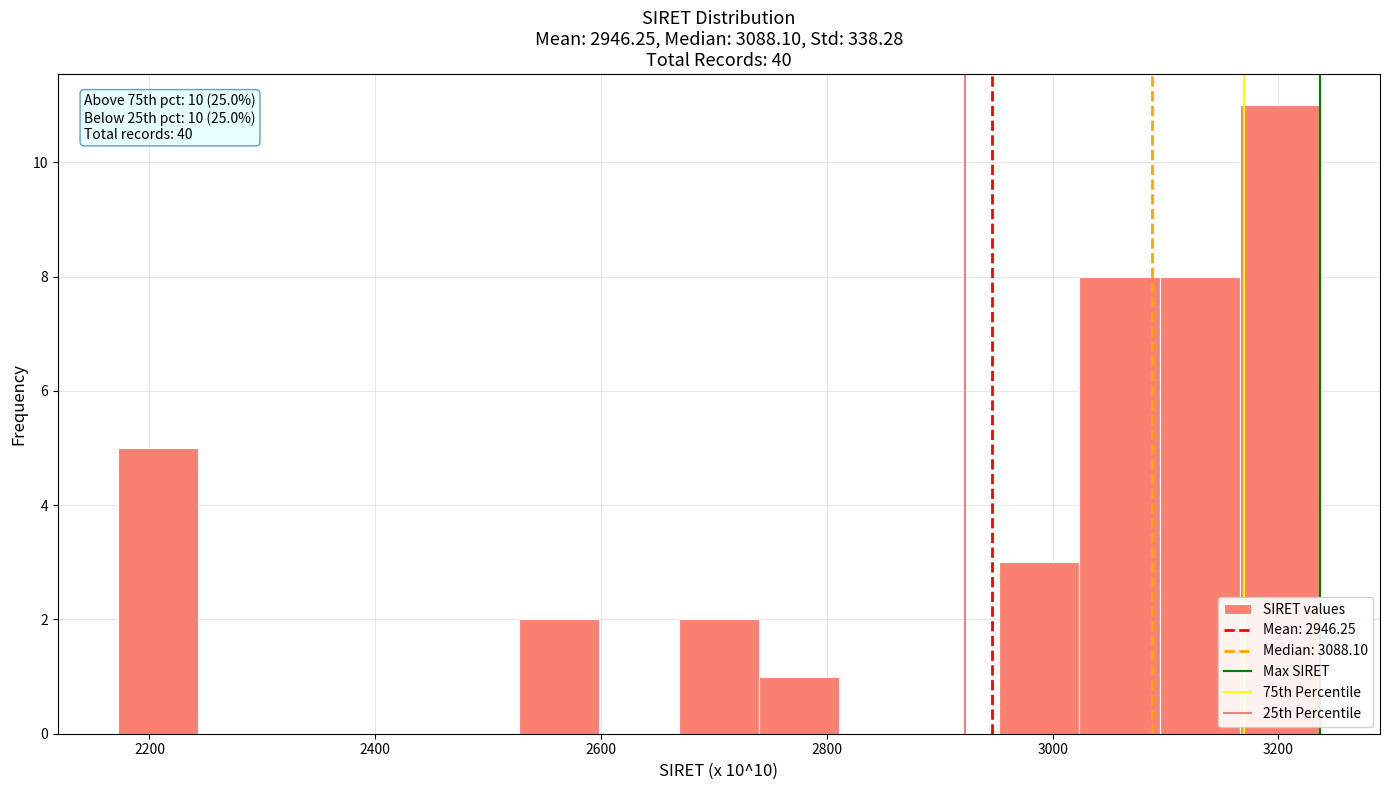

Read against the x-axis, roughly where is the centre of the tallest bar?

3200